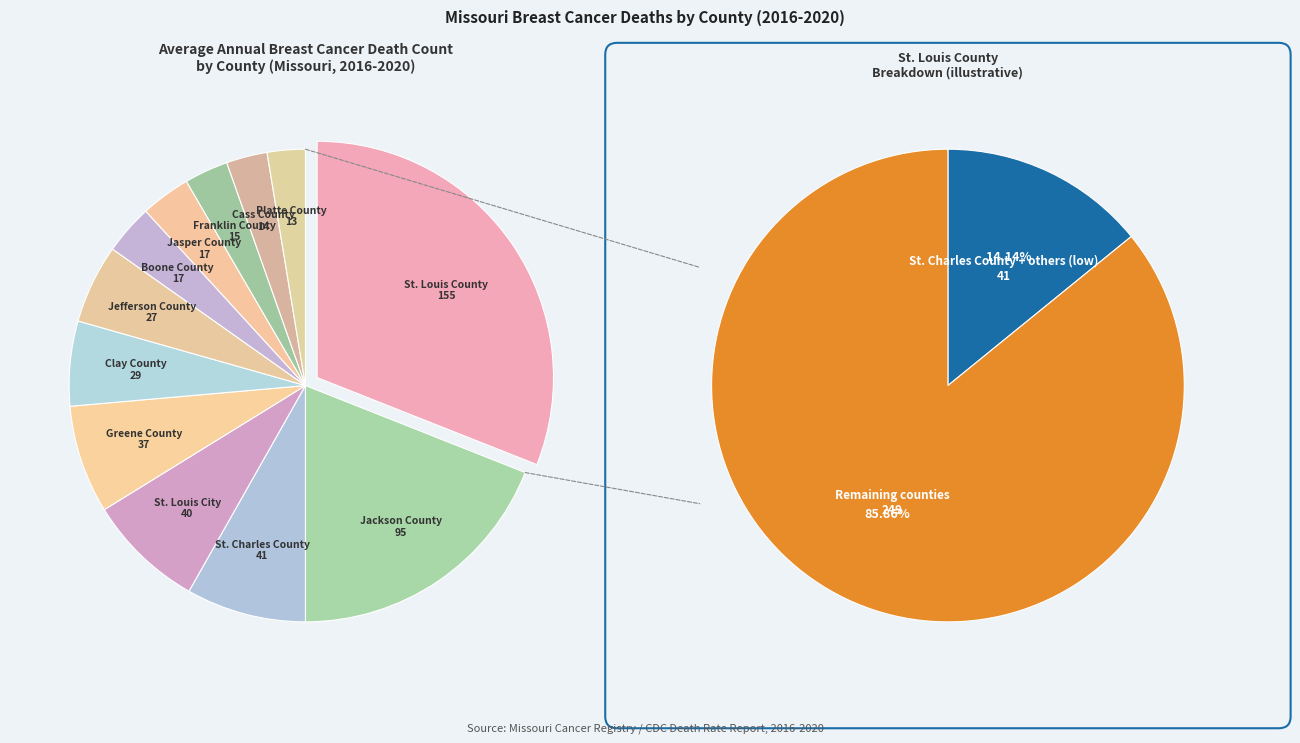

Is St. Louis City the majority of the pie?

No